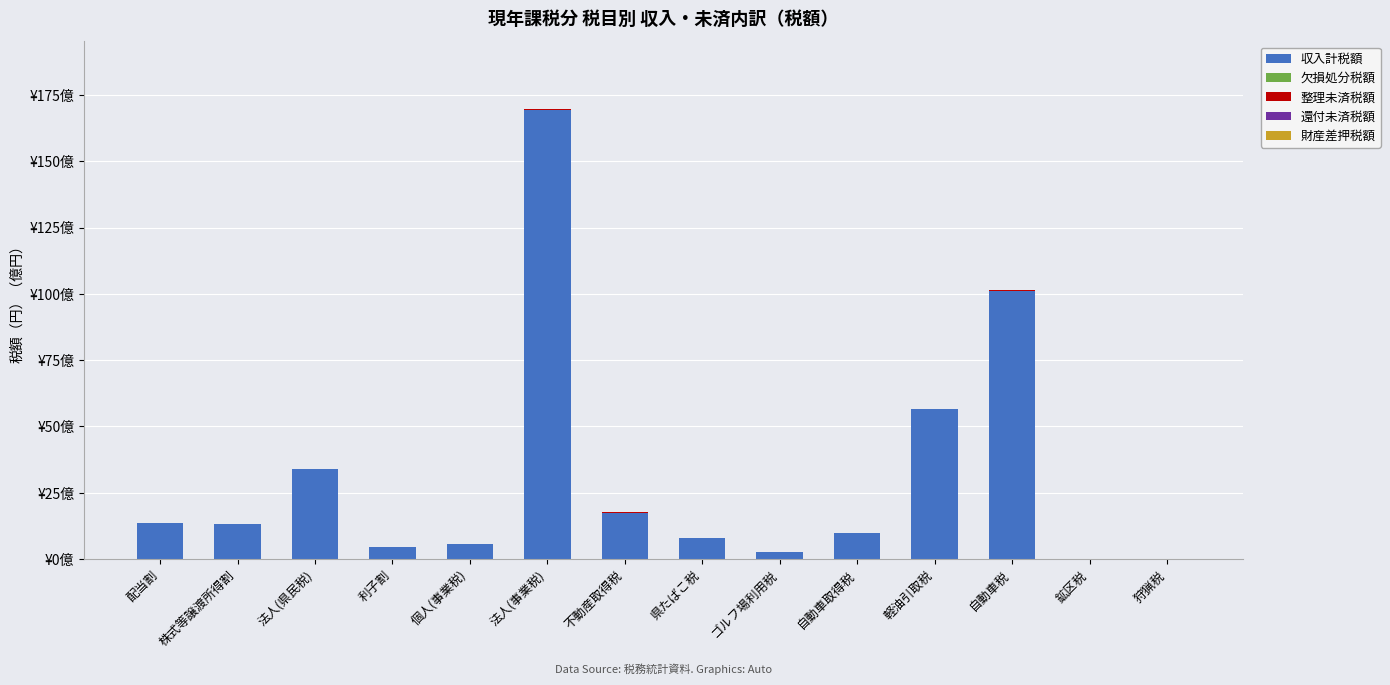

Are the bars grouped side by side (vs. stacked)?

No